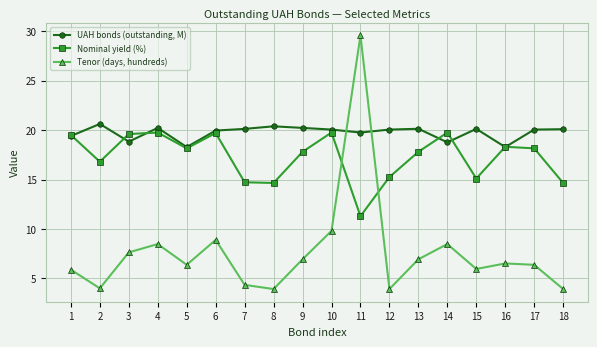

How many categories are shown in the chart?

18